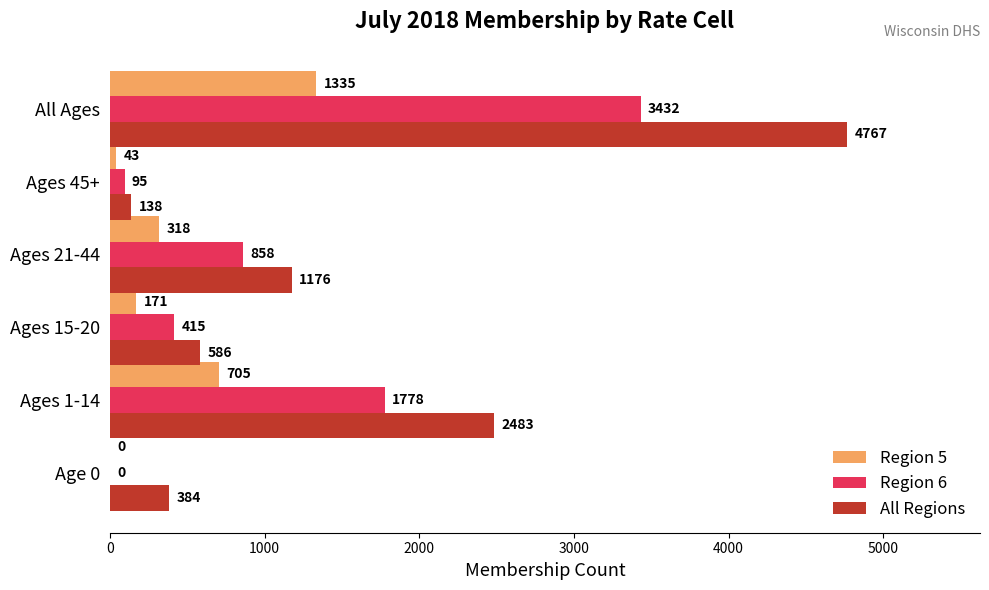

Is it true that Region 5 equals 0 at Age 0?

True